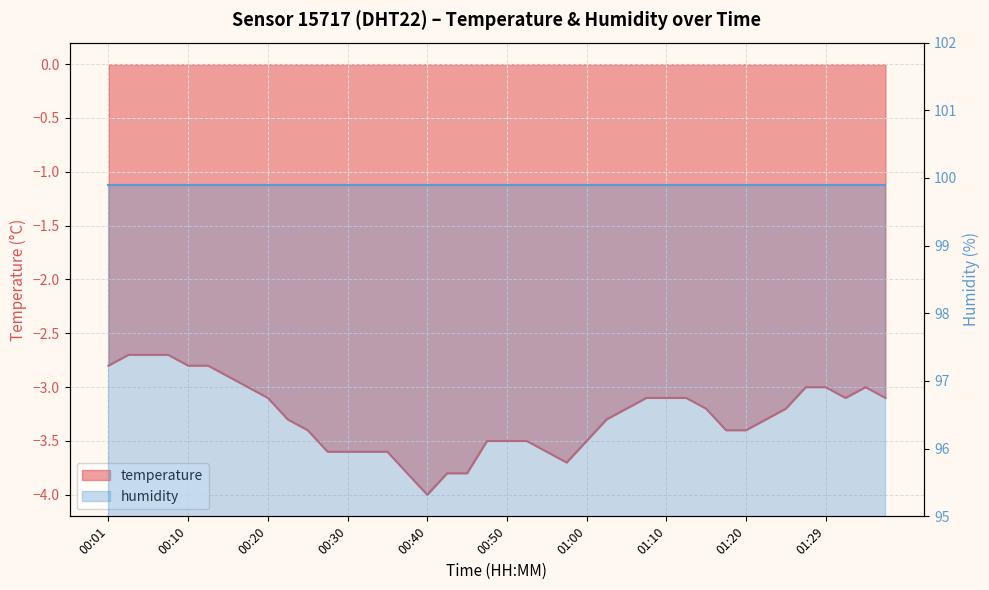

Reading left to right, transcribe all the data shown in this chart.

-2.8	-2.7	-2.7	-2.7	-2.8	-2.8	-2.9	-3.0	-3.1	-3.3	-3.4	-3.6	-3.6	-3.6	-3.6	-3.8	-4.0	-3.8	-3.8	-3.5	-3.5	-3.5	-3.6	-3.7	-3.5	-3.3	-3.2	-3.1	-3.1	-3.1	-3.2	-3.4	-3.4	-3.3	-3.2	-3.0	-3.0	-3.1	-3.0	-3.1